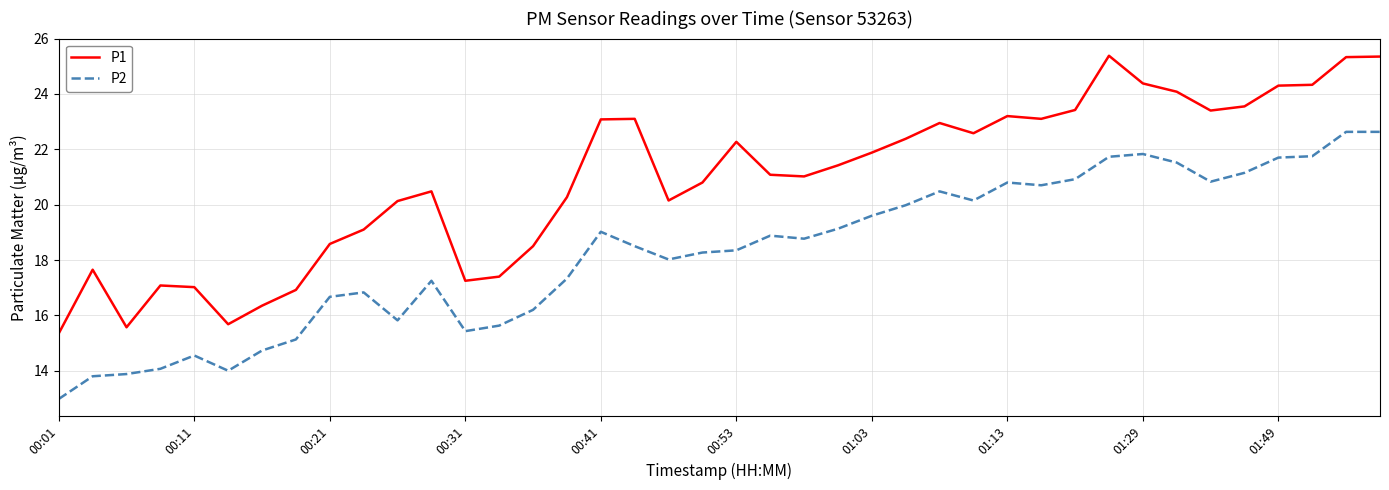

Which series has the largest total across all categories?

P1